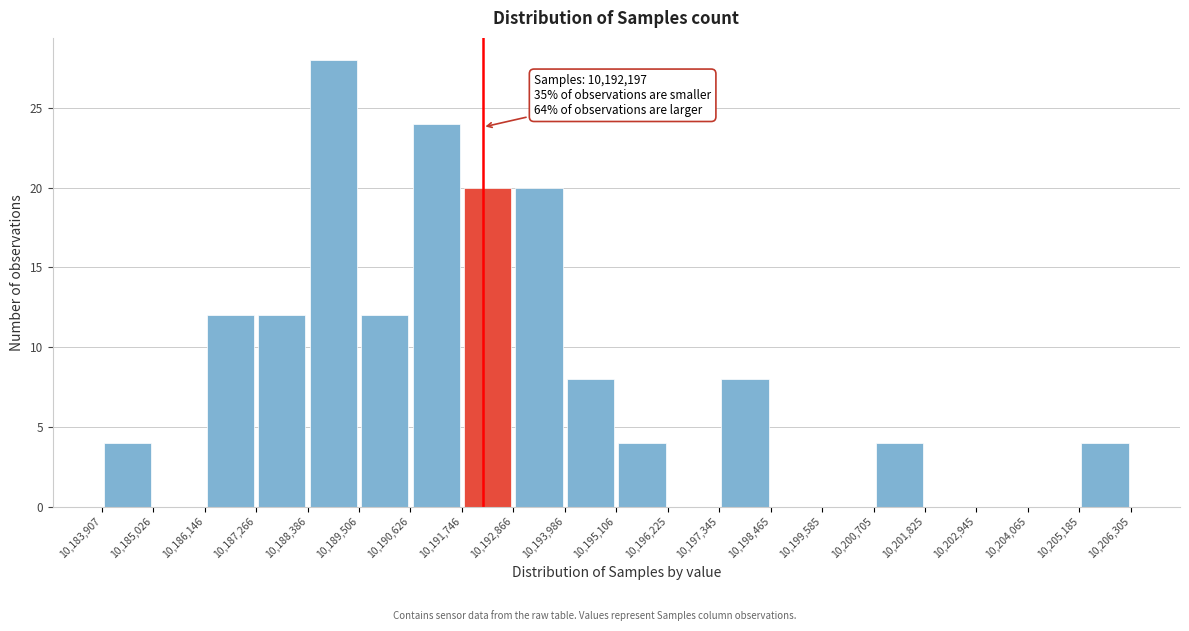

Which range on the x-axis has the tallest bar?

10,188,386 to 10,189,506